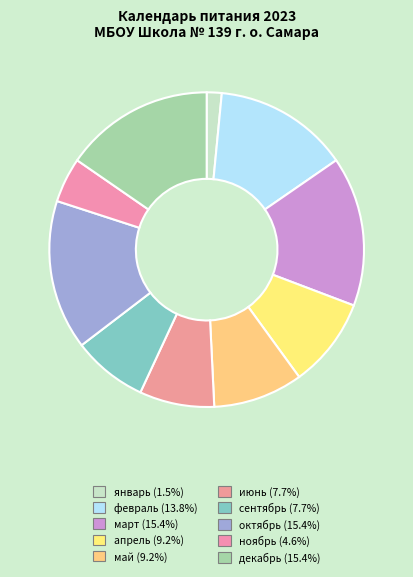

To the nearest percent, what is the combined percentage of май and сентябрь?

17%